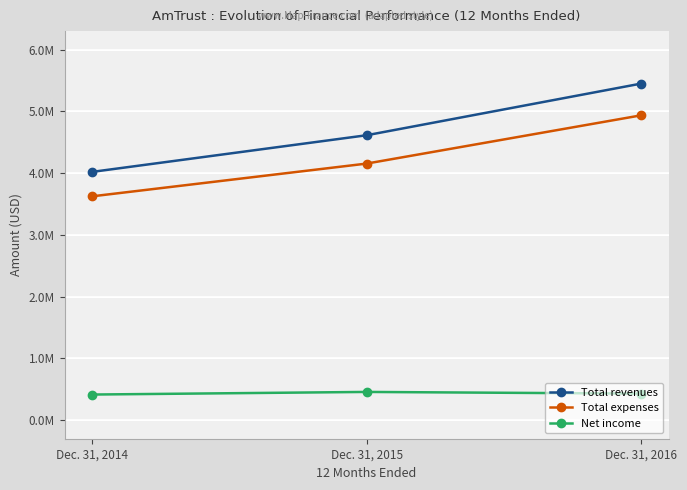

Count the Total expenses values in the range 3624555 to 4936512.

3